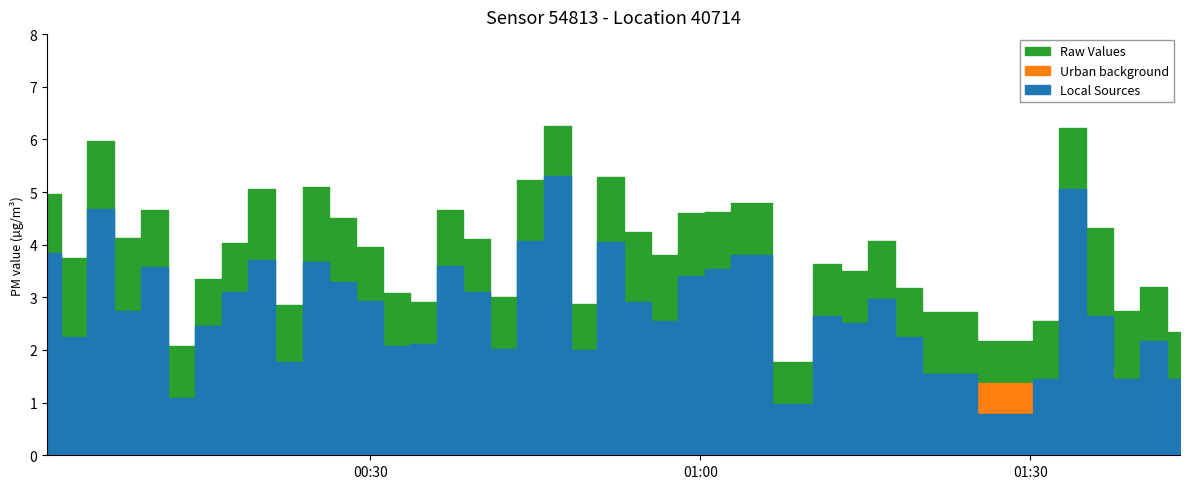

What is the minimum value shown in the chart?

0.8